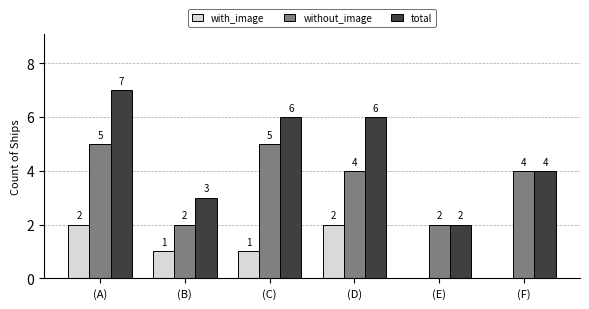

How many groups of bars are there?

6